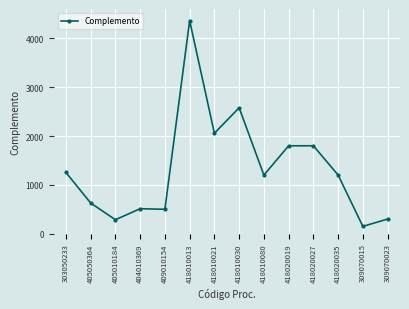

What is the smallest value displayed?

150.0